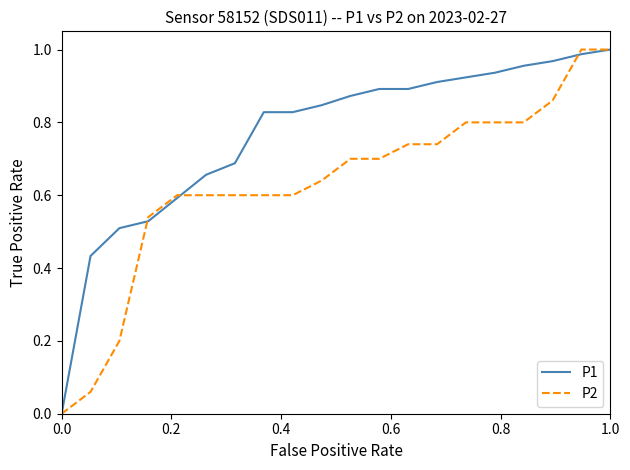

Rank the series by their average value, from lowest to highest.

P2, P1